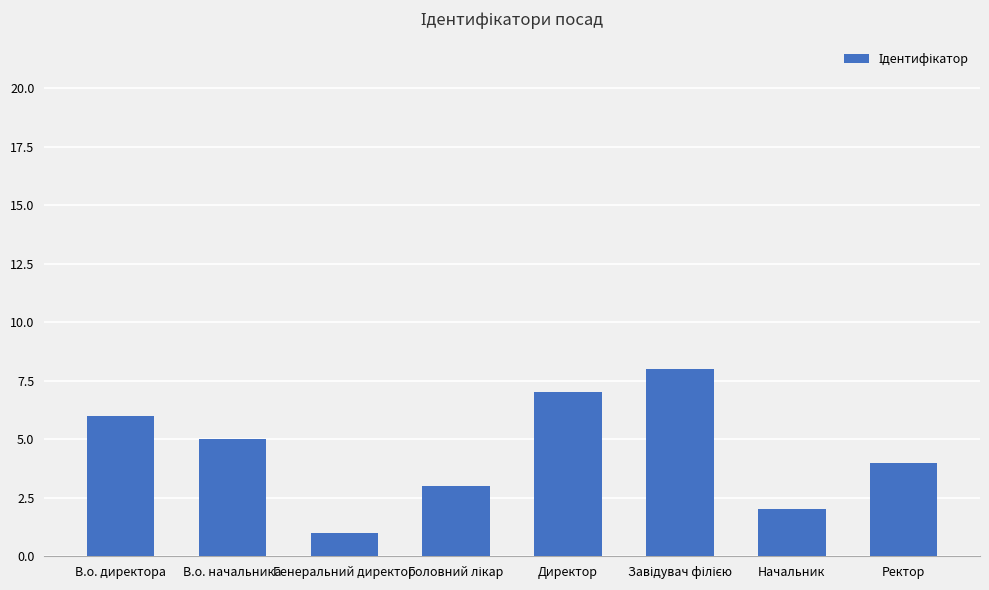

What is the greatest value displayed?

8